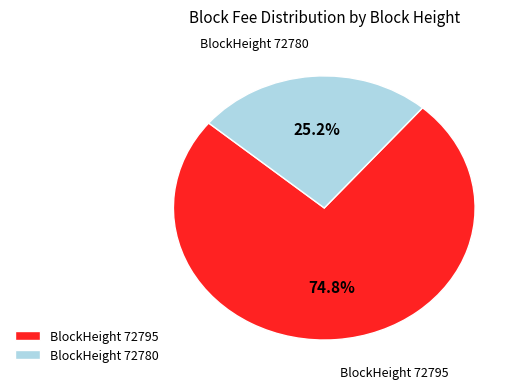

Count the number of slices in the pie.

2